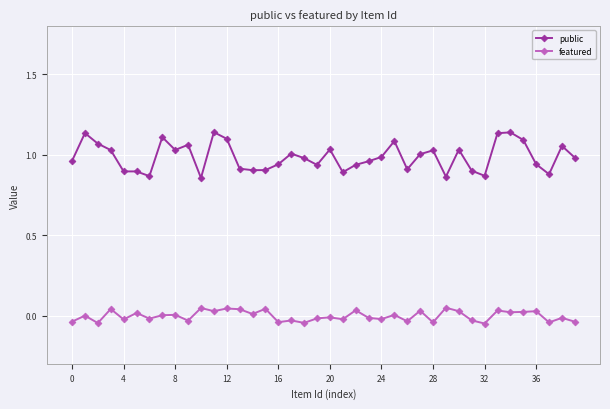

What is the difference between the second highest and second lowest values in the featured series?

0.1